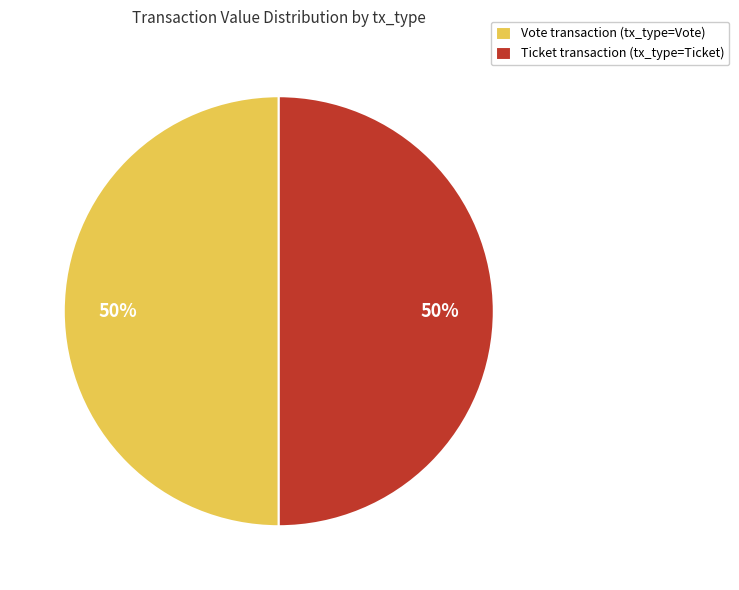

What percentage is the Vote transaction (tx_type=Vote) slice, to the nearest percent?

50%